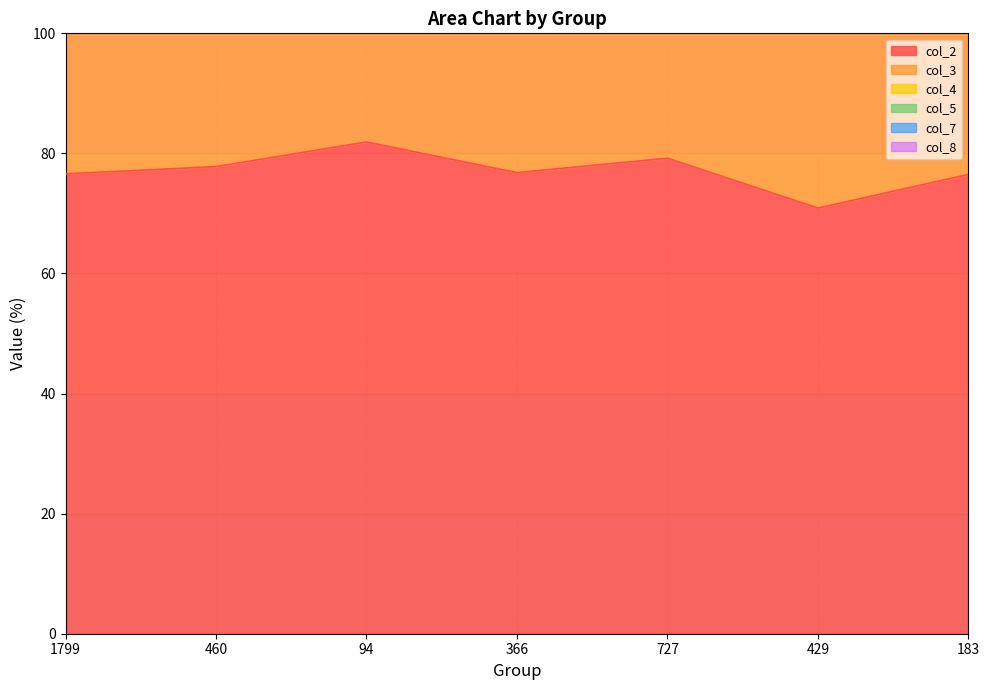

What is the label of the 6th point from the left?

429